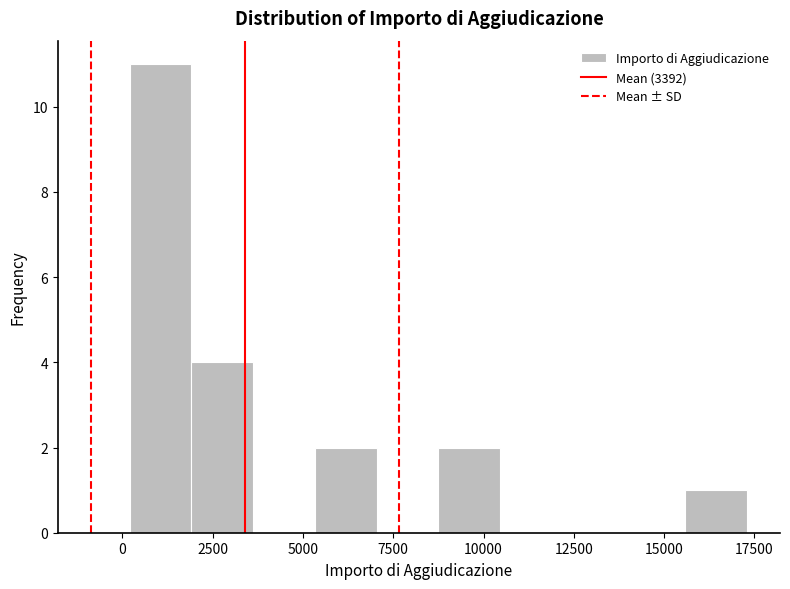

Read against the x-axis, roughly where is the centre of the tallest bar?

1000